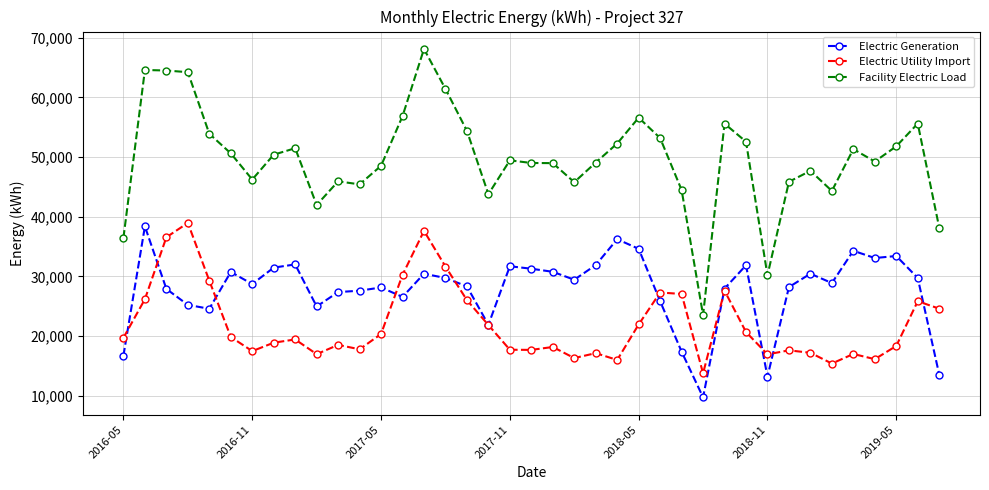

How many lines are shown in the chart?

3